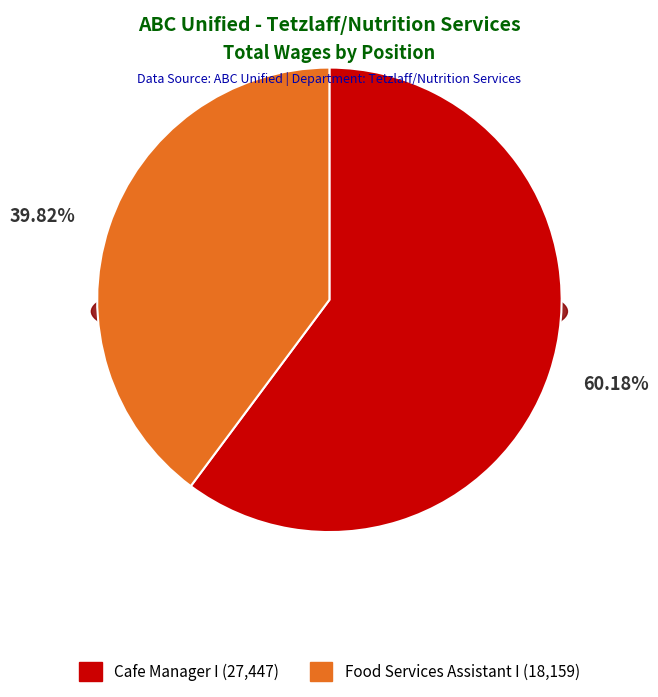

The Food Services Assistant I slice represents 29% of the pie. True or false?

False